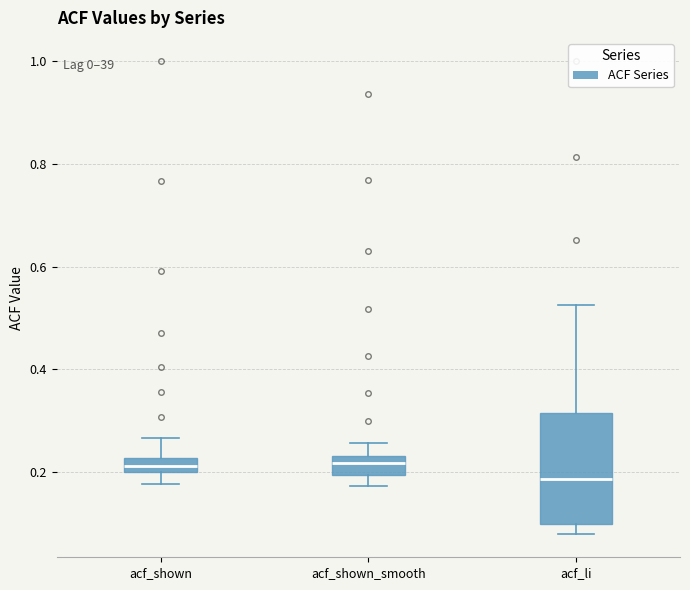

Which box is the tallest, from its lower edge to its upper edge?

acf_li